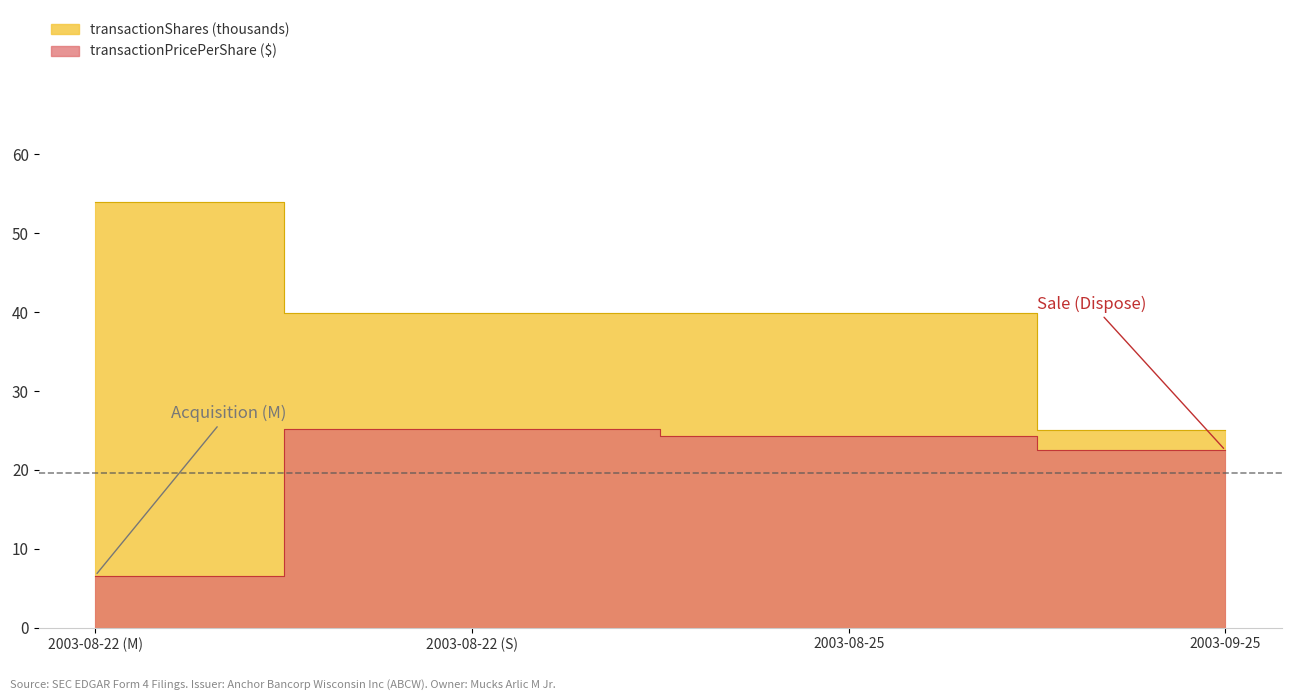

Is it true that transactionPricePerShare equals 22.5 at 2003-09-25?

True